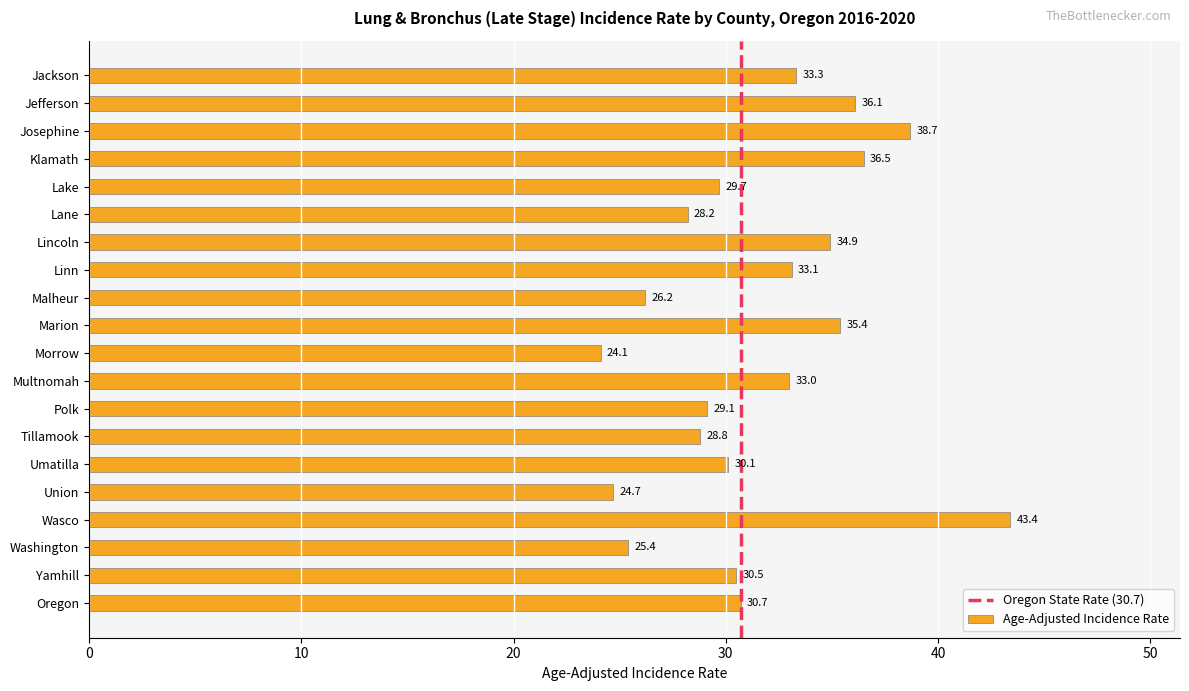

How many bars are there in total?

20